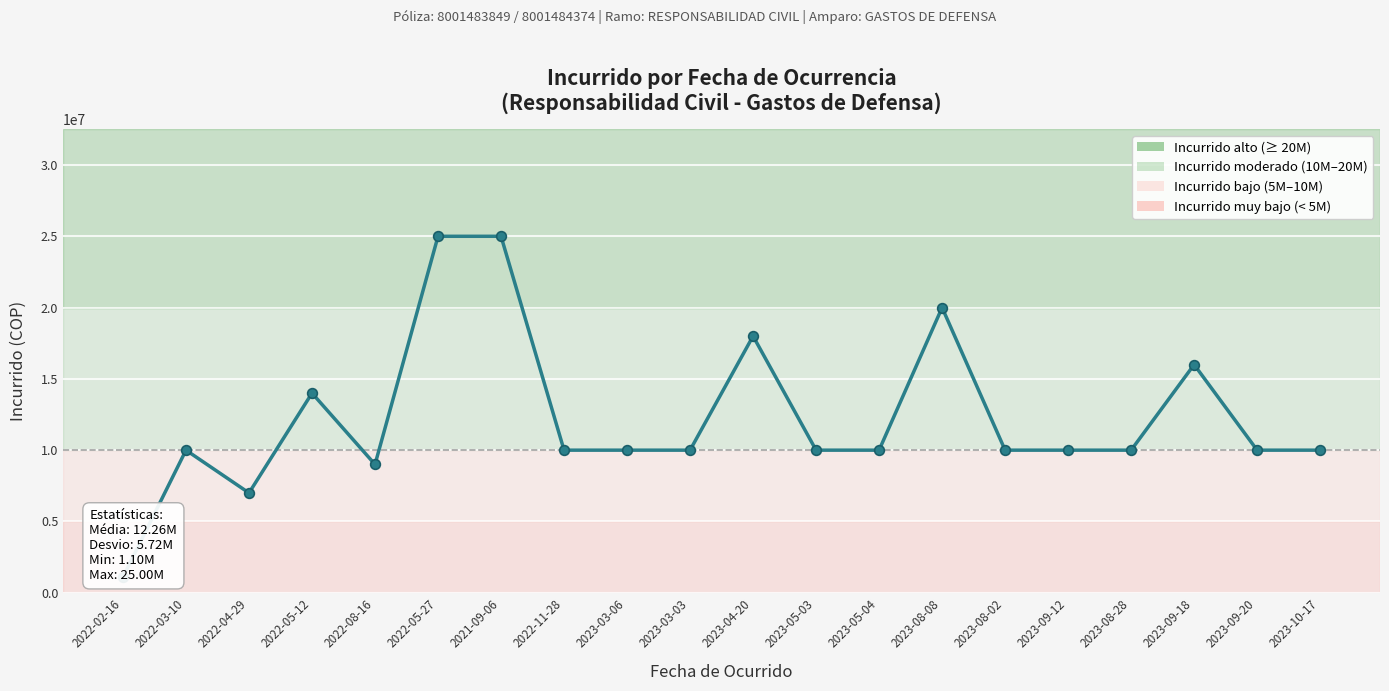

Is this an area chart (filled region under the line)?

No